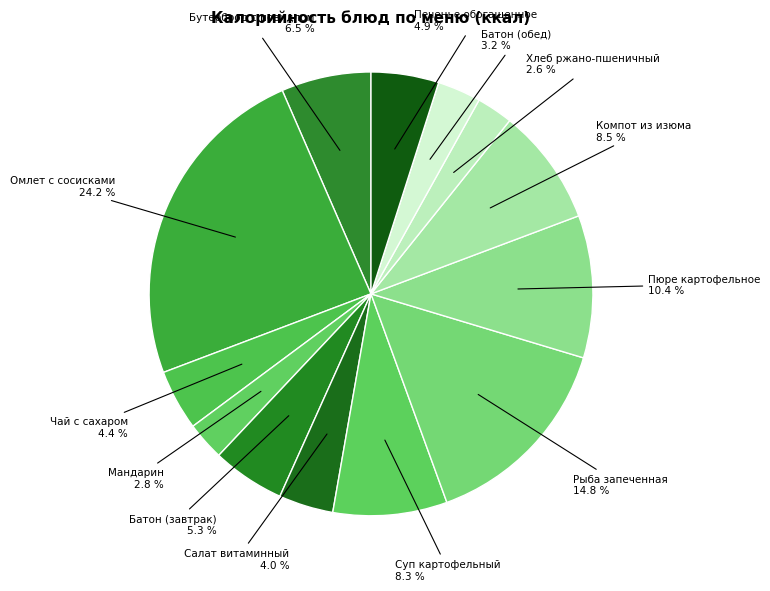

Is there a majority slice in this chart?

No